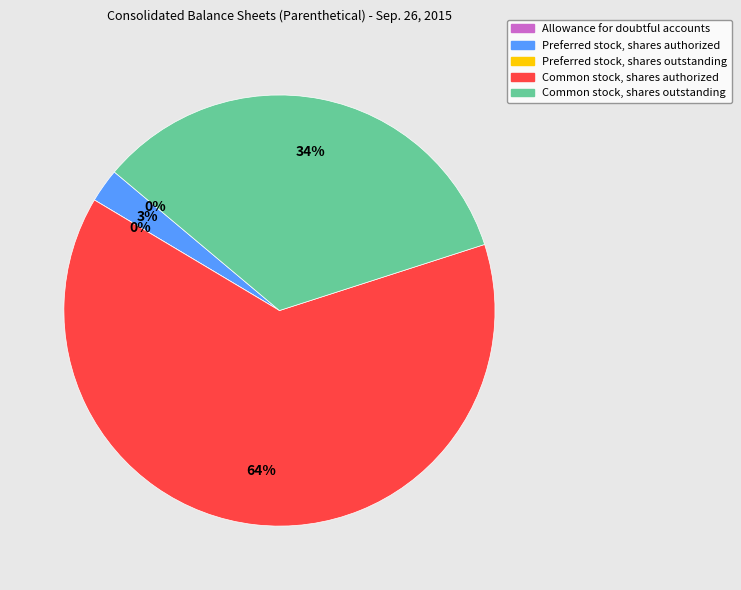

Is the sum of Common stock, shares authorized and Allowance for doubtful accounts greater than half?

Yes